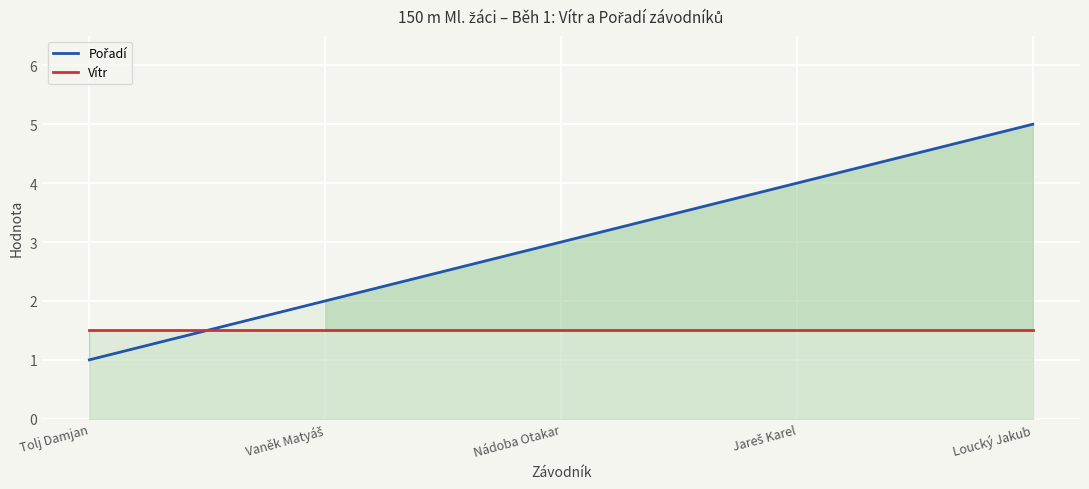

True or false: Vítr has more than 2 points higher than both neighbors.

False